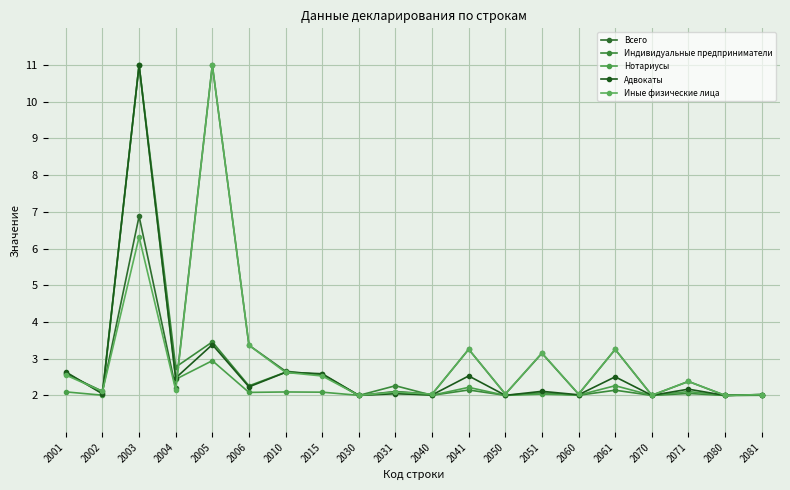

Reading right to left, transcribe all the data shown in this chart.

Всего: 2081=2.0	2080=2.0	2071=2.4	2070=2.0	2061=3.3	2060=2.0	2051=3.1	2050=2.0	2041=3.3	2040=2.0	2031=2.1	2030=2.0	2015=2.6	2010=2.7	2006=3.4	2005=11.0	2004=2.2	2003=6.9	2002=2.1	2001=2.6
Индивидуальные предприниматели: 2081=2.0	2080=2.0	2071=2.1	2070=2.0	2061=2.1	2060=2.0	2051=2.1	2050=2.0	2041=2.1	2040=2.0	2031=2.3	2030=2.0	2015=2.6	2010=2.6	2006=2.3	2005=3.5	2004=2.8	2003=11.0	2002=2.1	2001=2.6
Нотариусы: 2081=2.0	2080=2.0	2071=2.1	2070=2.0	2061=2.3	2060=2.0	2051=2.0	2050=2.0	2041=2.2	2040=2.0	2031=2.1	2030=2.0	2015=2.1	2010=2.1	2006=2.1	2005=2.9	2004=2.4	2003=11.0	2002=2.0	2001=2.1
Адвокаты: 2081=2.0	2080=2.0	2071=2.2	2070=2.0	2061=2.5	2060=2.0	2051=2.1	2050=2.0	2041=2.5	2040=2.0	2031=2.0	2030=2.0	2015=2.6	2010=2.6	2006=2.2	2005=3.4	2004=2.5	2003=11.0	2002=2.0	2001=2.6
Иные физические лица: 2081=2.0	2080=2.0	2071=2.4	2070=2.0	2061=3.3	2060=2.0	2051=3.2	2050=2.0	2041=3.3	2040=2.0	2031=2.1	2030=2.0	2015=2.5	2010=2.6	2006=3.4	2005=11.0	2004=2.1	2003=6.3	2002=2.1	2001=2.6